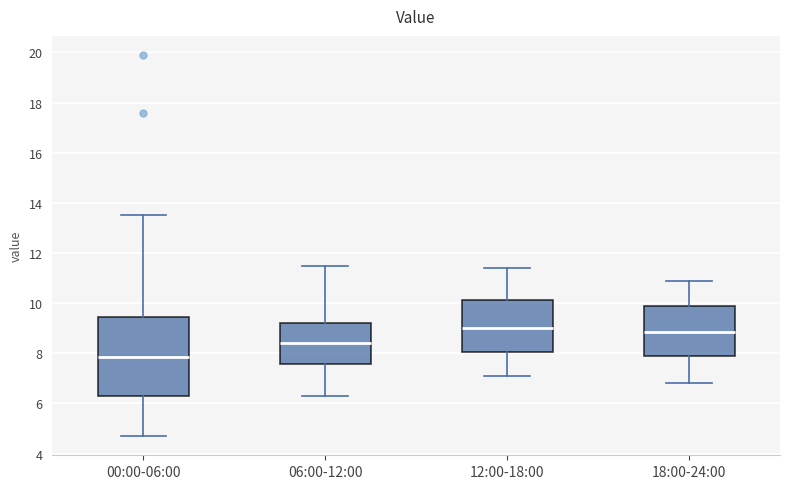

Reading left to right, transcribe this box plot: for each box, give where its median line is, the range the box spans, and where its two whiskers end, as read against the y-axis. The values are not printed on the chart, so give them approximately, as read against the axis.

00:00-06:00: median 7.8, box 6.2 to 9.4, whiskers 4.6 to 13.6
06:00-12:00: median 8.4, box 7.6 to 9.2, whiskers 6.4 to 11.6
12:00-18:00: median 9.0, box 8.0 to 10.2, whiskers 7.2 to 11.4
18:00-24:00: median 8.8, box 7.8 to 9.8, whiskers 6.8 to 11.0